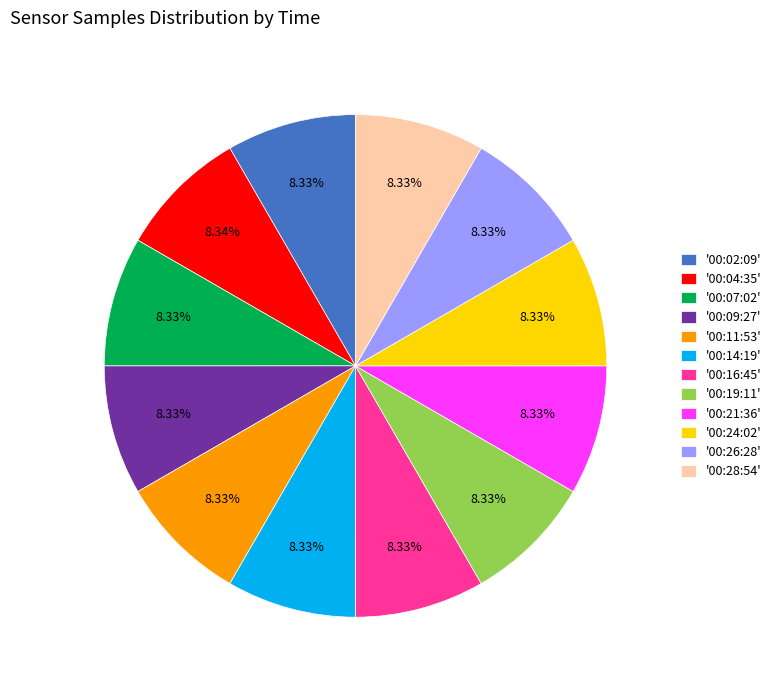

What is the ratio of the value at '00:28:54' to the value at '00:19:11'?

1.0